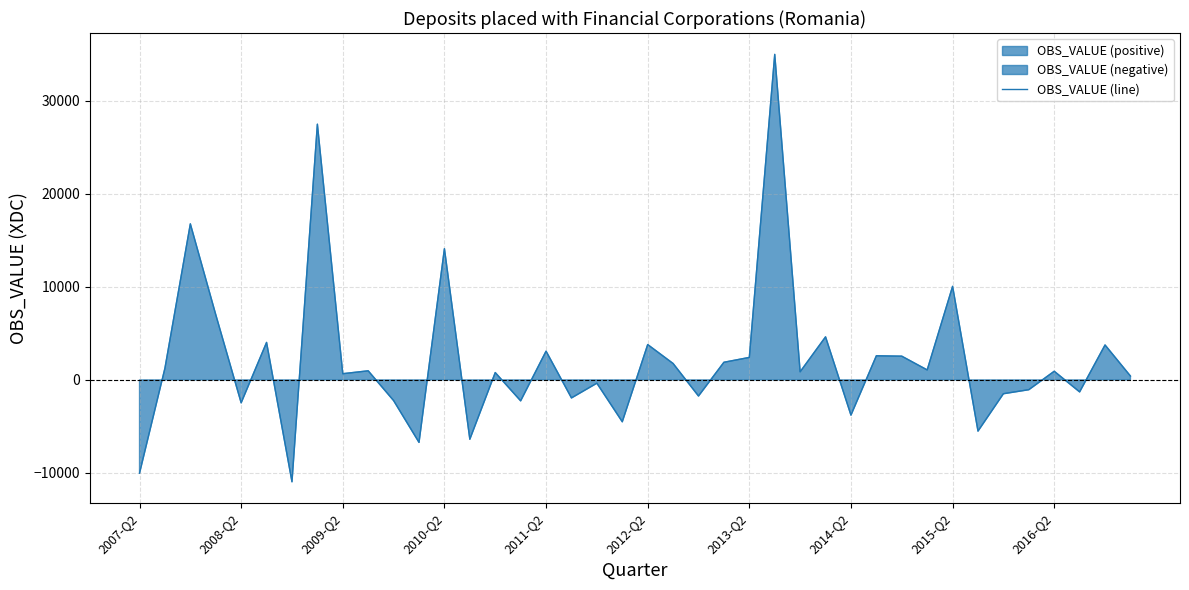

What is the smallest value displayed?

-10956.2